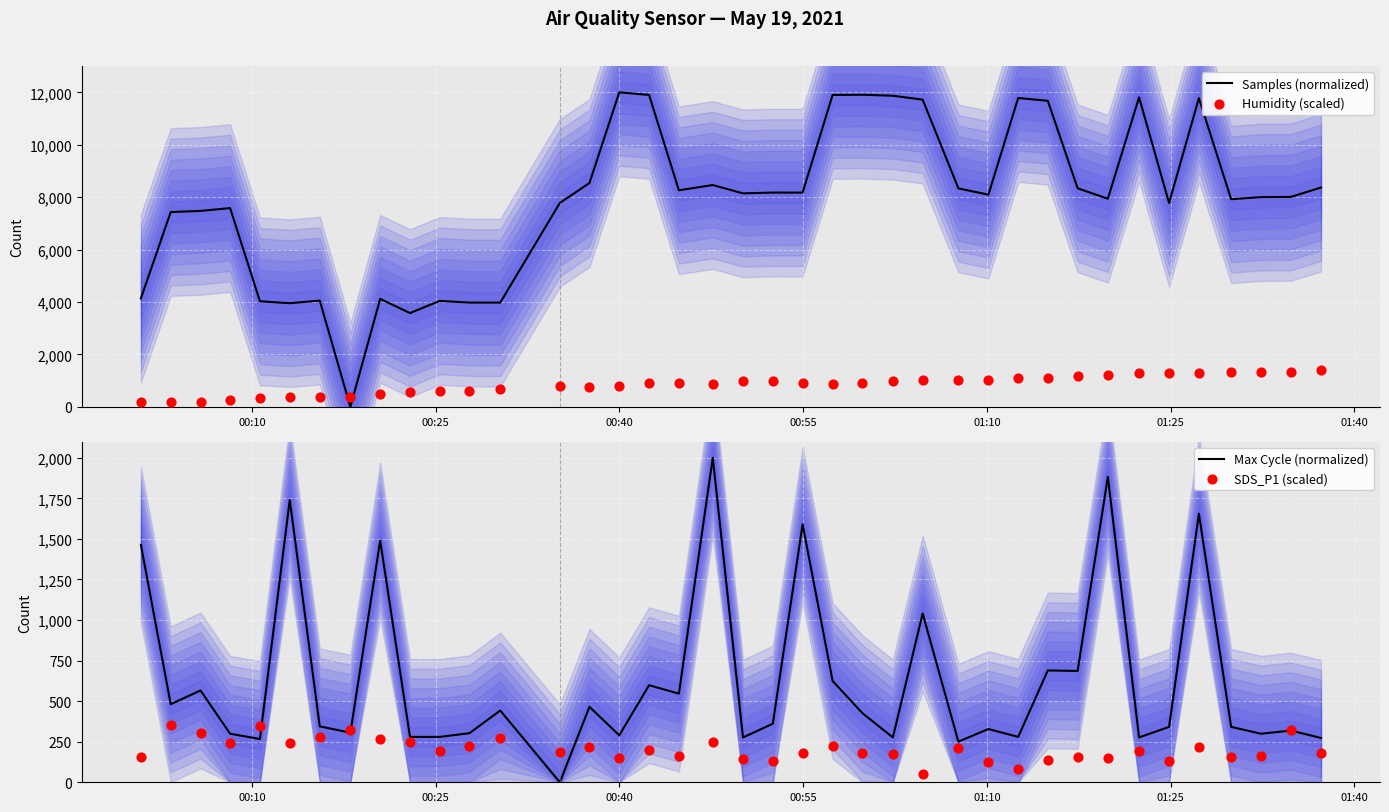

At how many categories does at least one series exceed 10614?

10